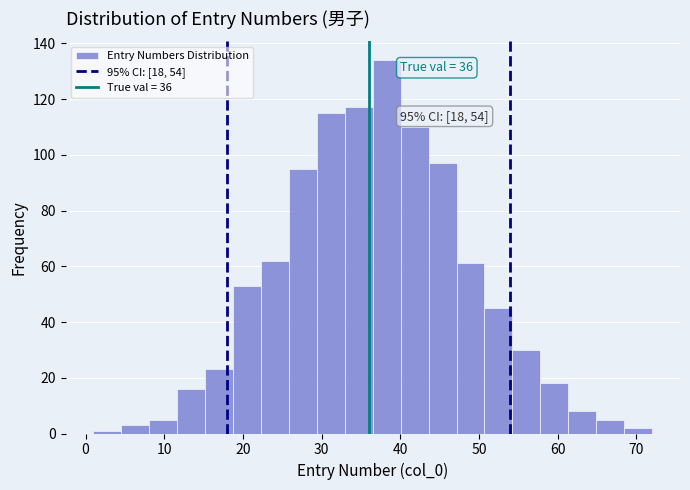

Read against the x-axis, roughly where is the centre of the tallest bar?

38